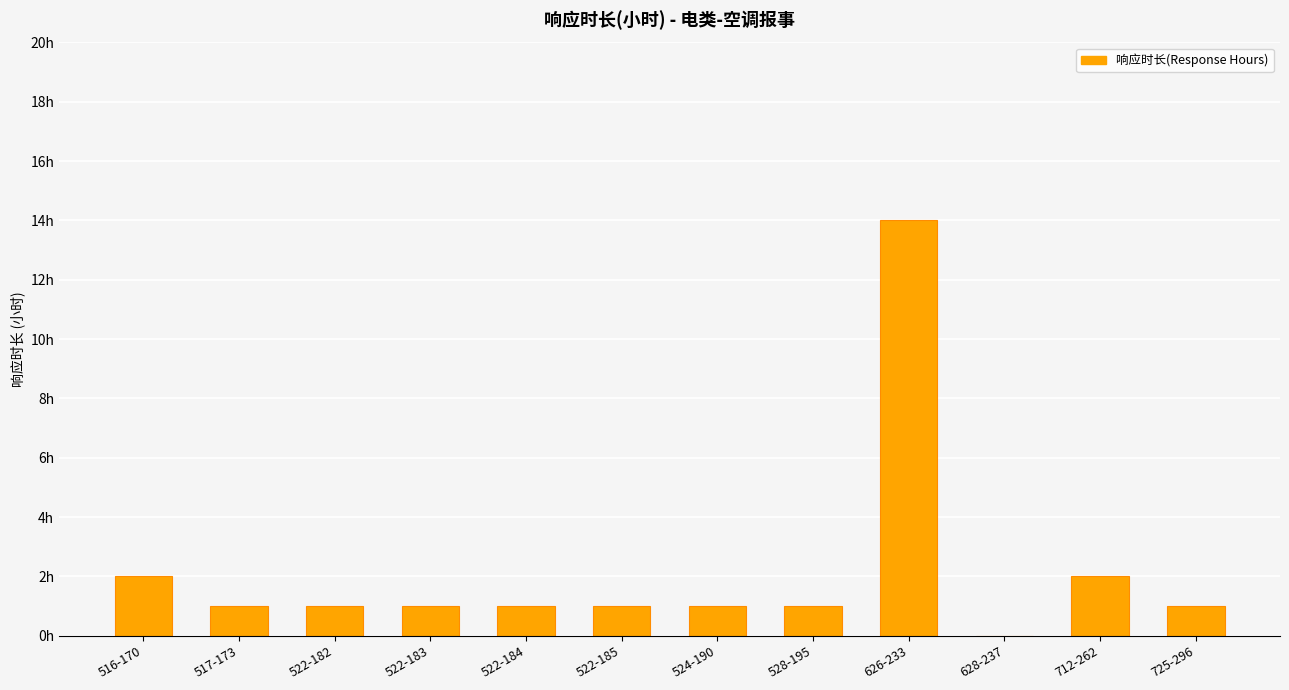

What is the value of the 12th bar from the left?

1